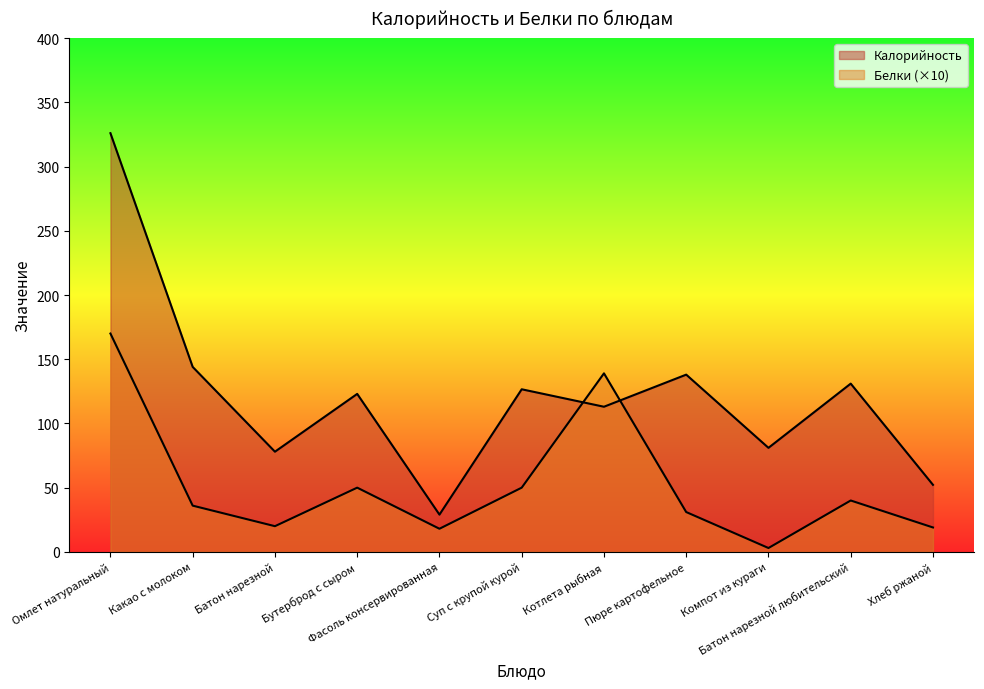

Reading left to right, extract all data points from this chart.

Калорийность: 326.0	144.0	78.0	123.0	29.0	126.6	113.0	138.0	81.0	131.0	52.2
Белки: 170.0	36.0	20.0	50.0	18.0	50.0	139.0	31.0	3.0	40.0	19.0